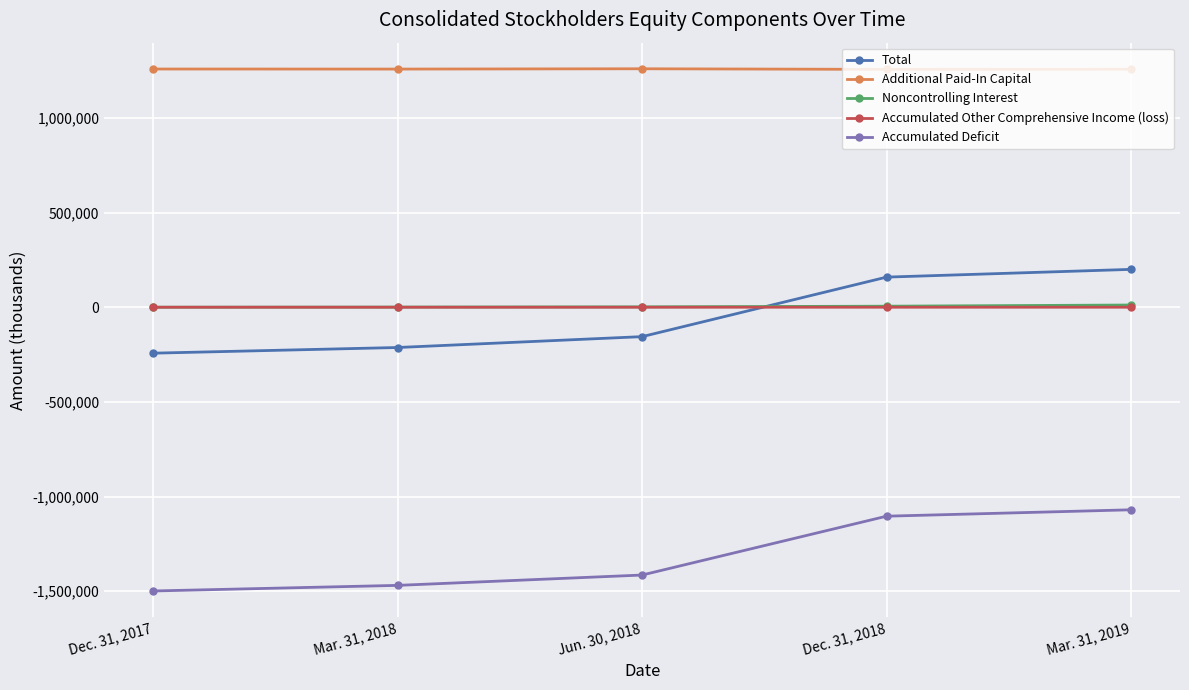

What is the smallest value displayed?

-1498748